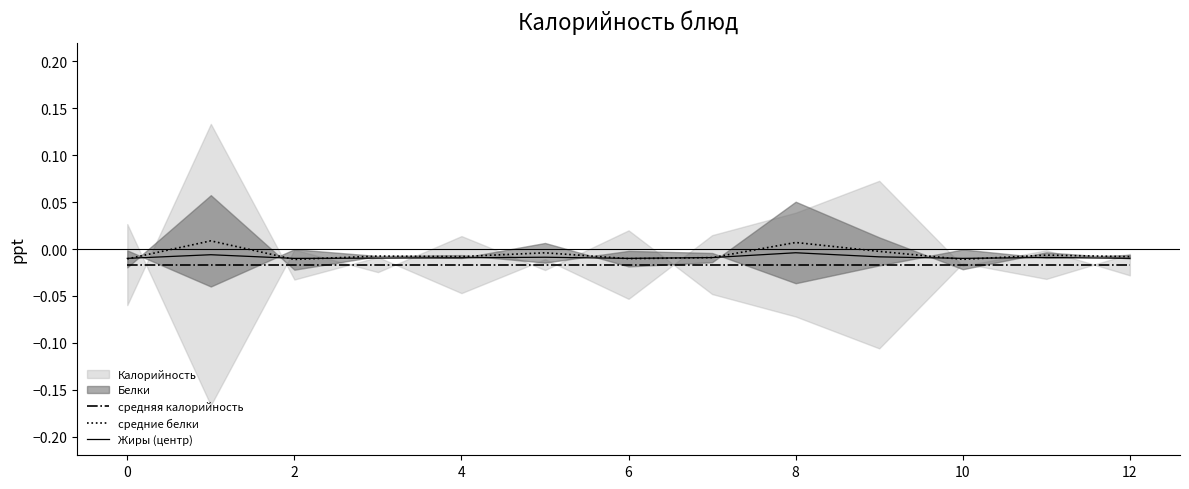

True or false: Жиры (центр) and средняя калорийность cross at least once.

False